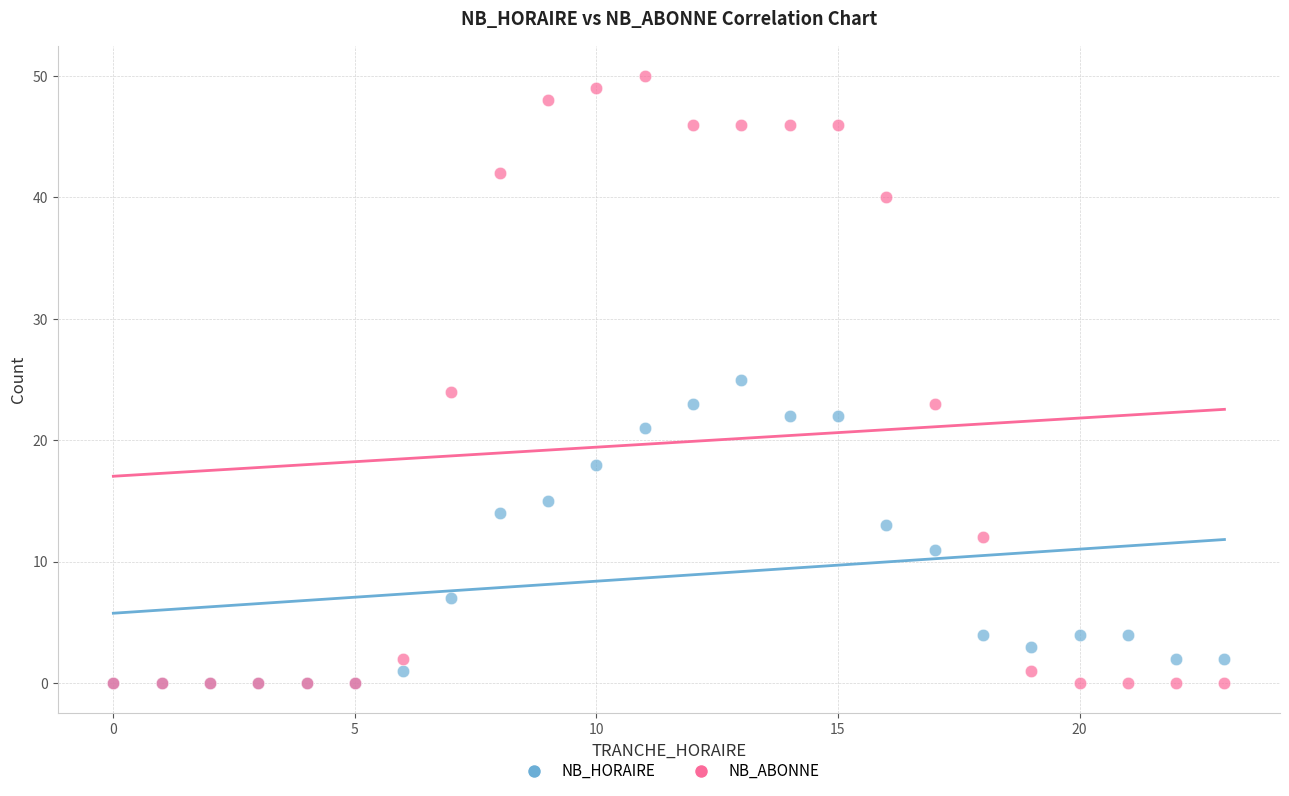

Which series has the widest spread of Y values?

NB_ABONNE